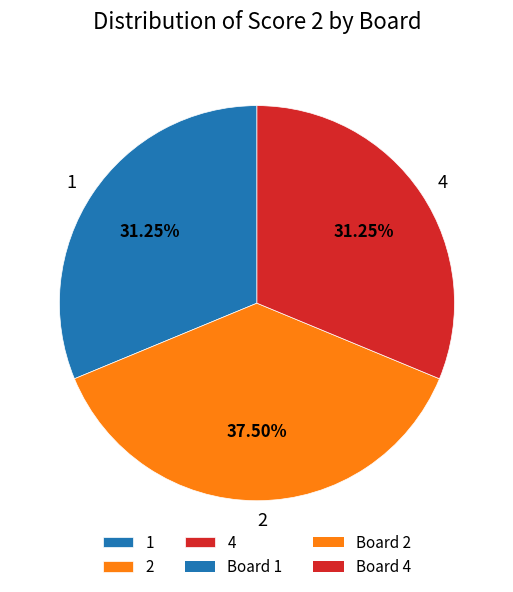

Does any single category account for the majority?

No